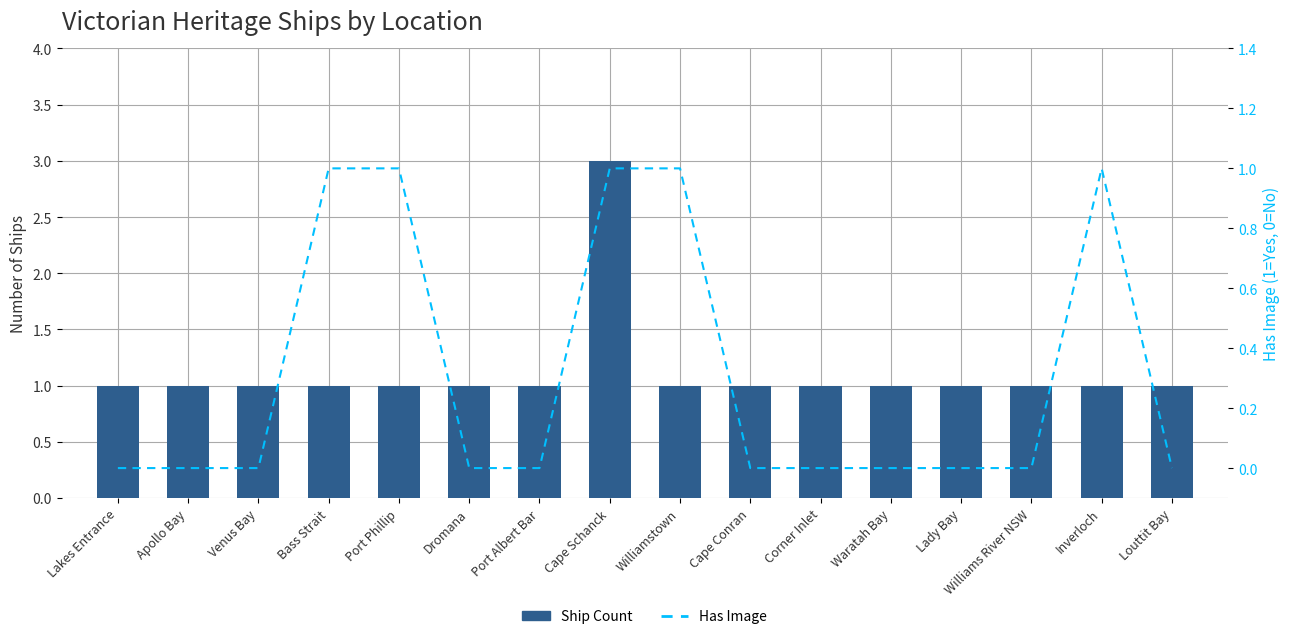

Is the value of Has Image at Corner Inlet greater than the value of Ship Count at Williamstown?

No